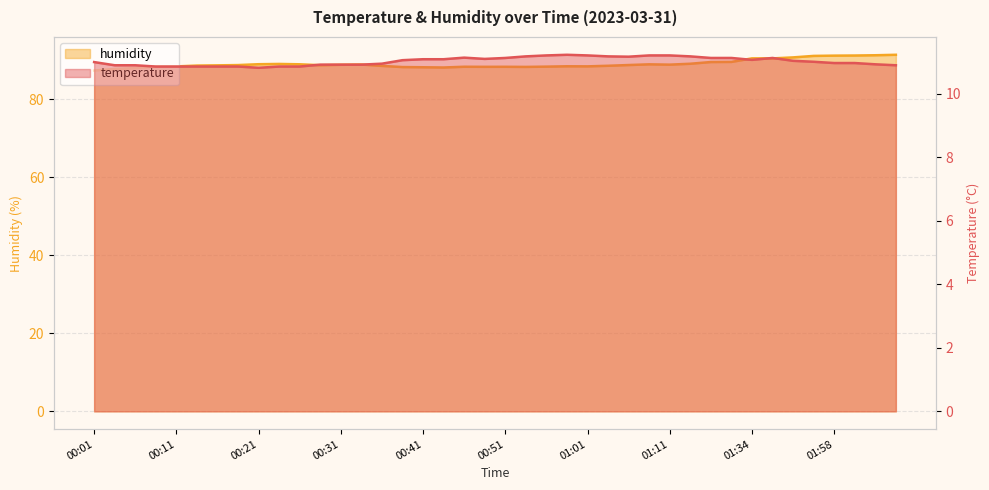

True or false: temperature and humidity cross at least once.

False